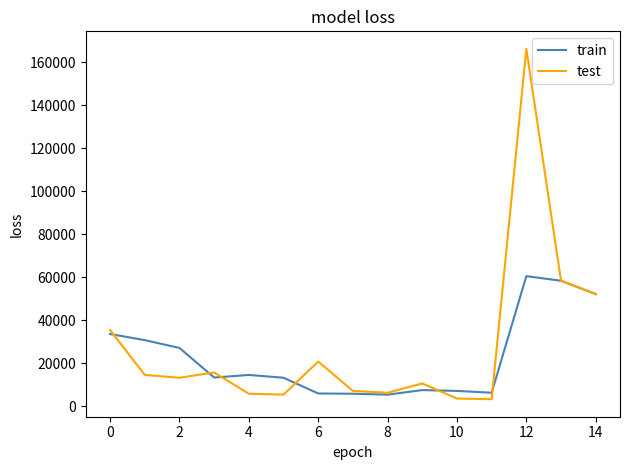

What is the sum of all test values?

419123.9